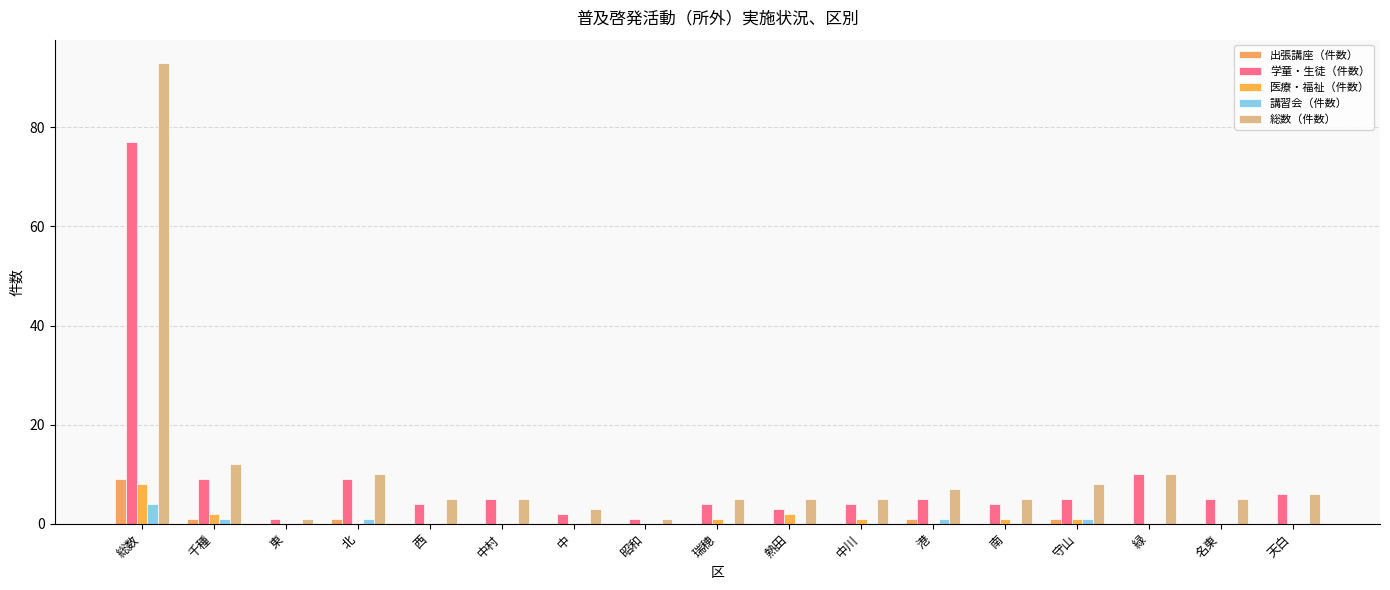

What position from the left is 中川?

11